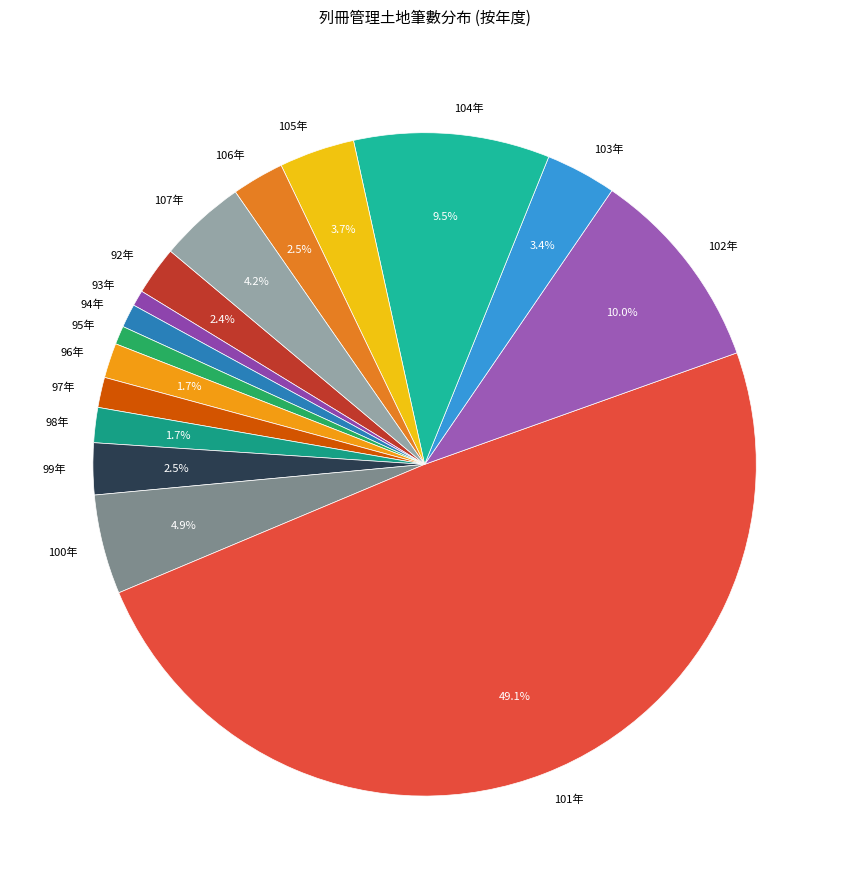

What percentage is the 103年 slice, to the nearest percent?

3%